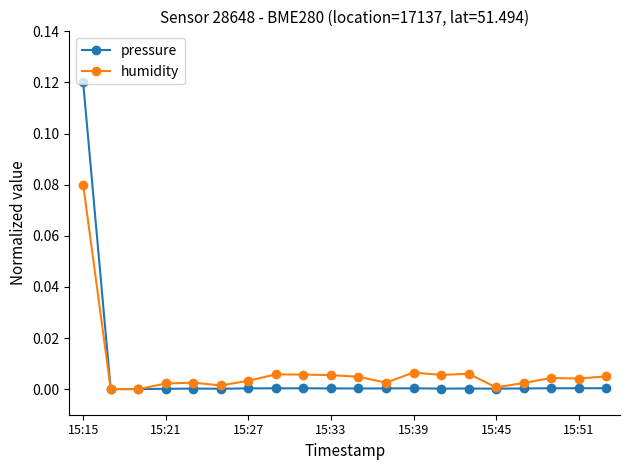

True or false: humidity has more than 2 interior local peaks.

True